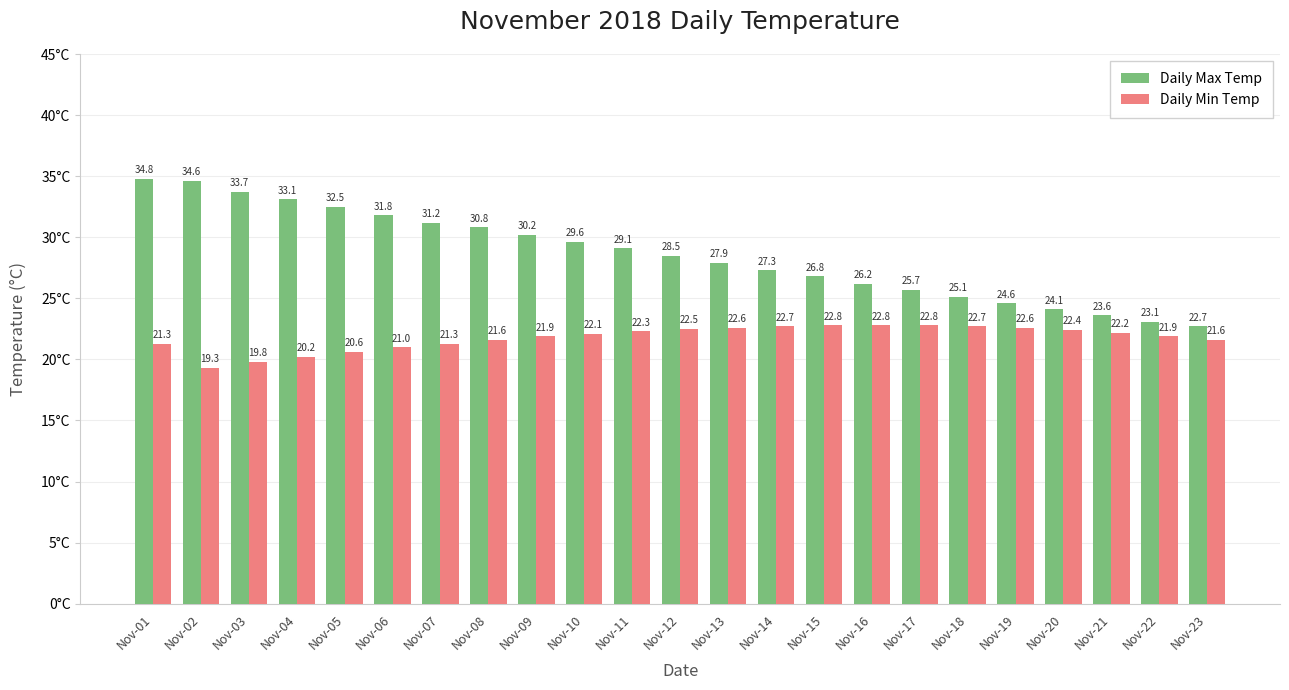

How many data points in Daily Min Temp are above 22?

12